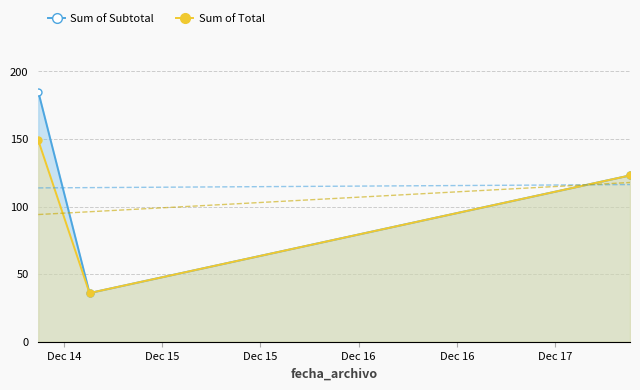

What is the value of the Sum of Total point at the 1st from the left?

149